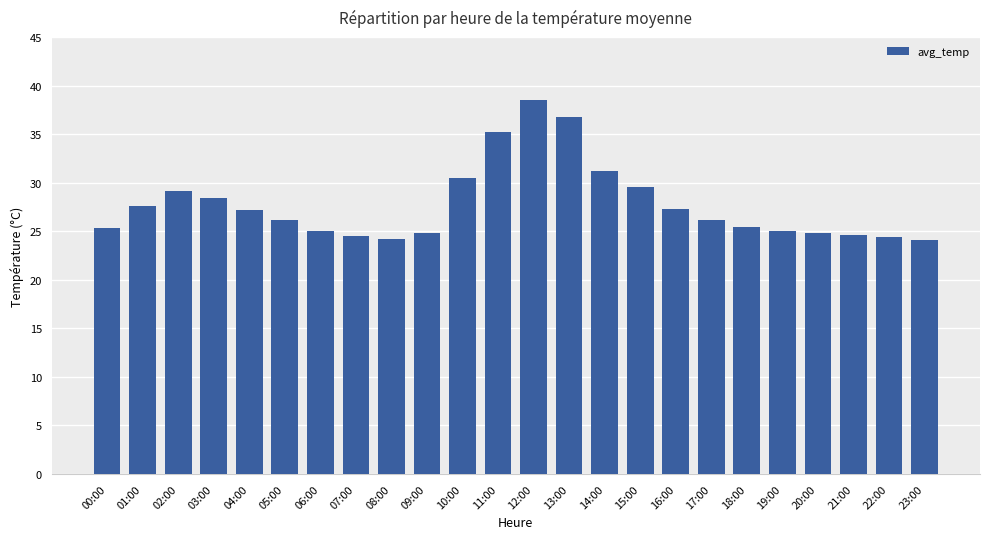

What position from the right is 08:00?

16